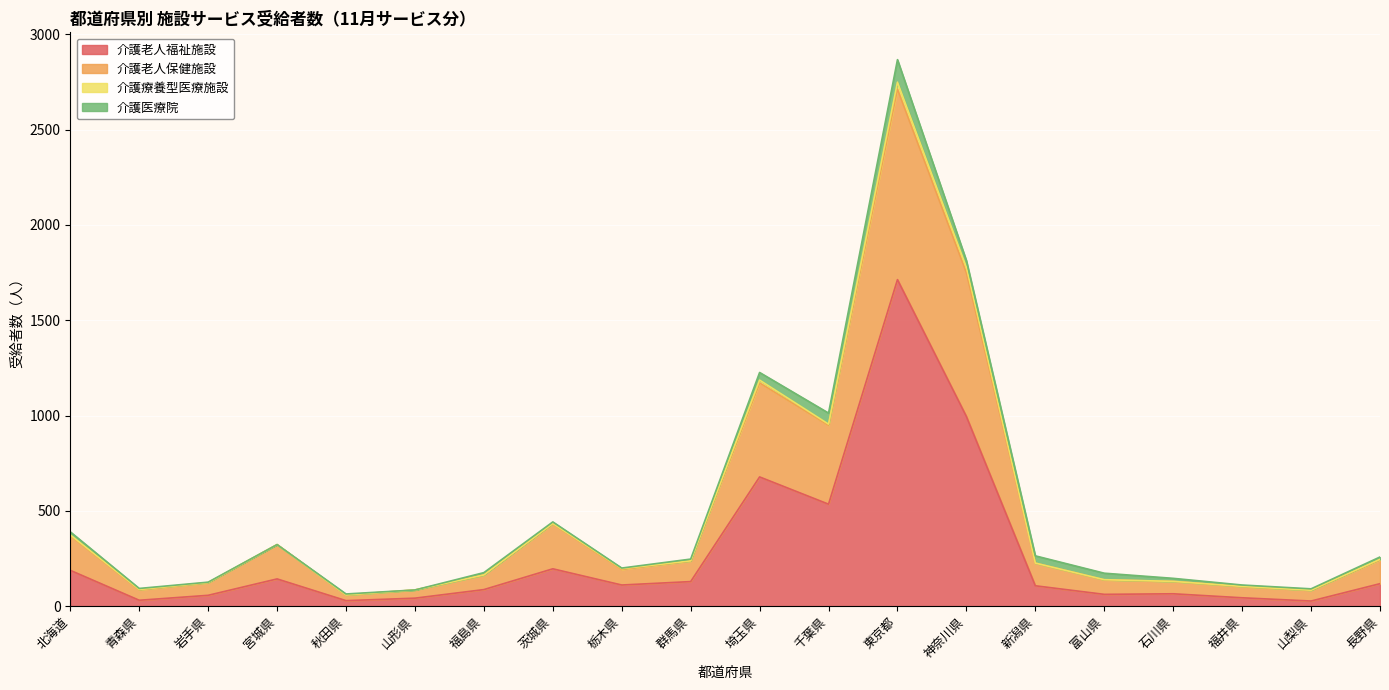

Is it true that 介護老人福祉施設 equals 179 at 千葉県?

False